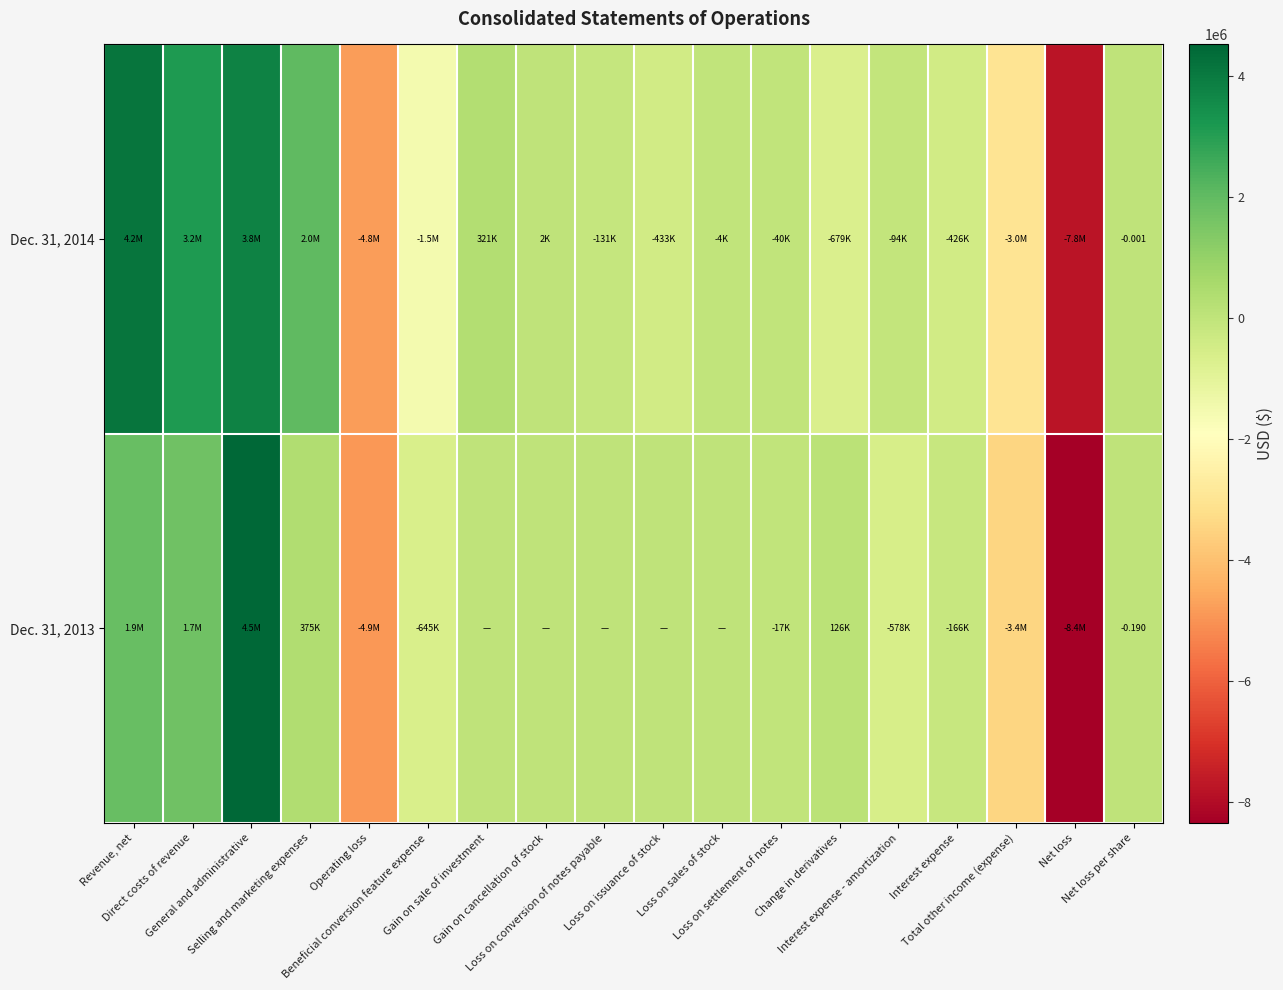

The Dec. 31, 2013 series shows 2670648.6 at Revenue, net. True or false?

False